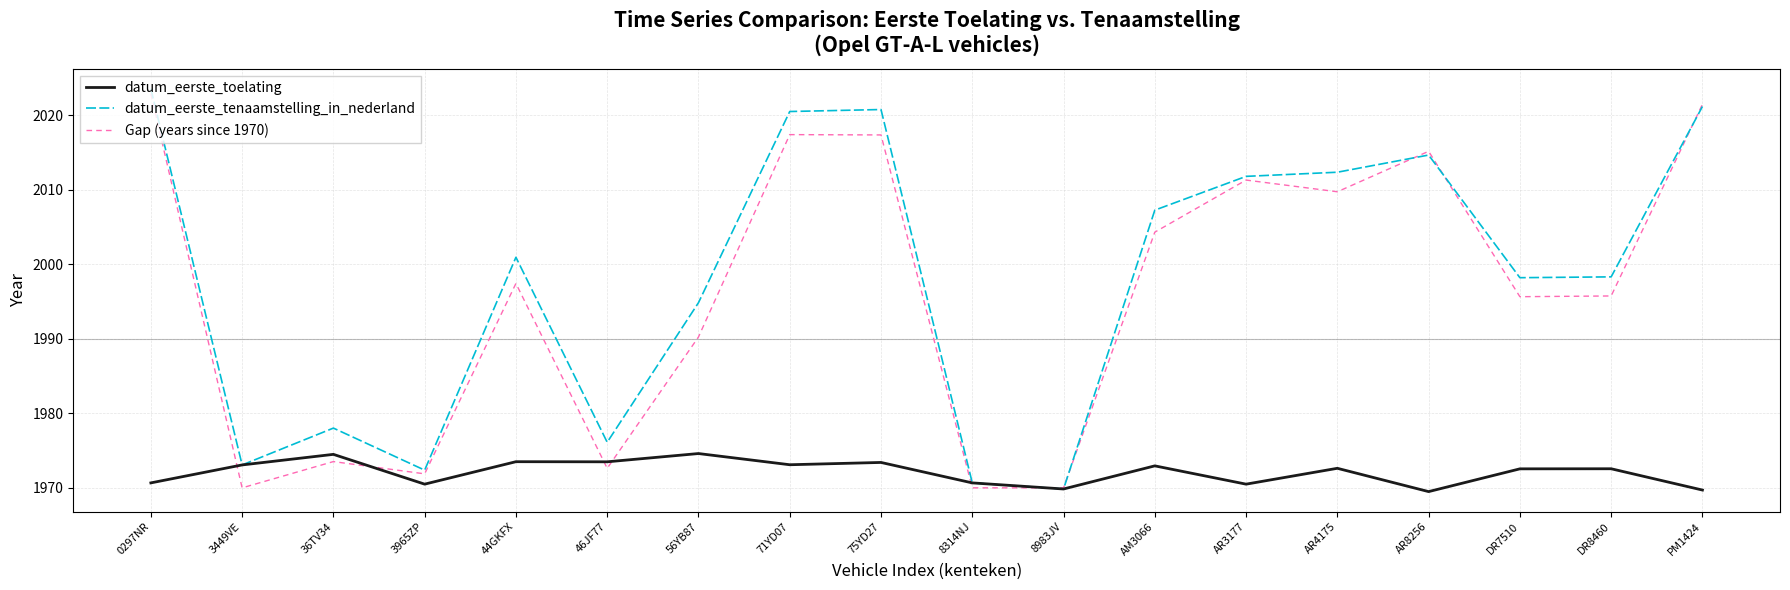

Is it true that Gap (years since 1970) equals 3165.9 at 71YD07?

False